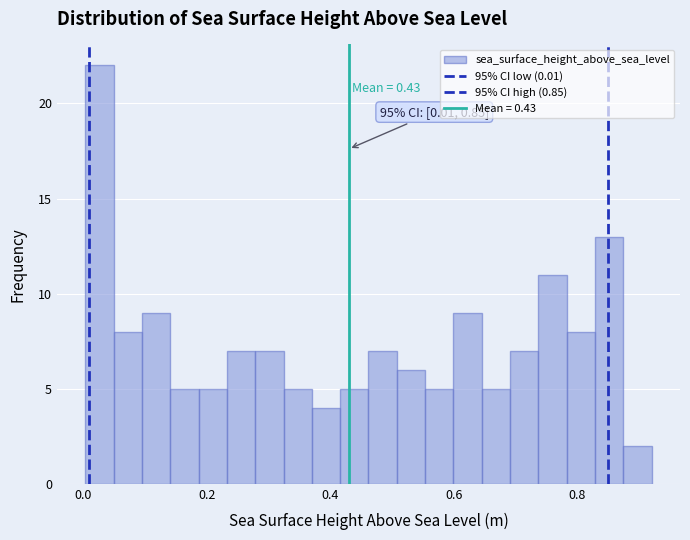

Around what value on the x-axis is the tallest bar? Give the approximate position of its centre, as read against the axis.

0.02